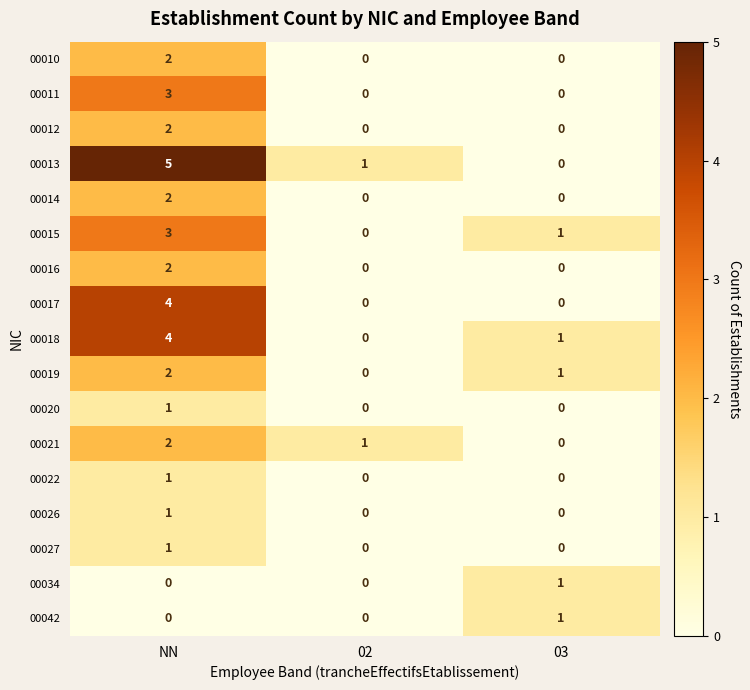

Count the 00011 values in the range 0 to 3.

3